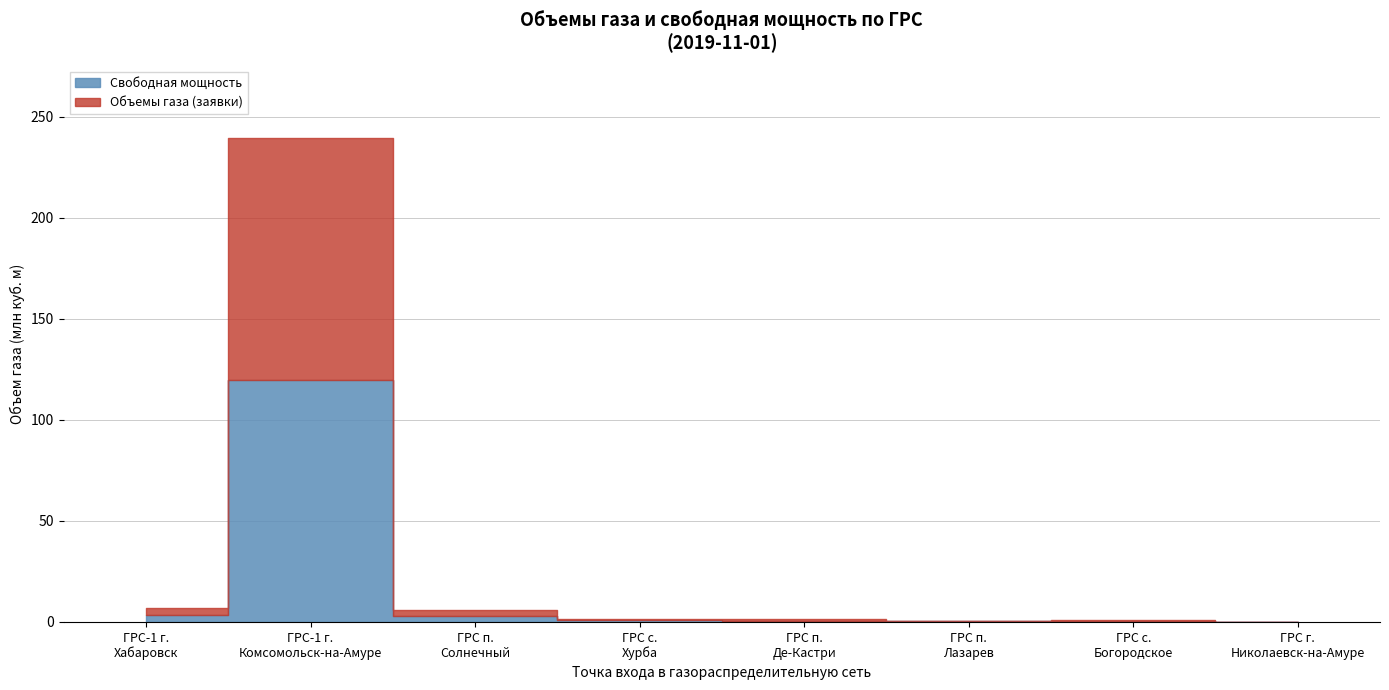

What are all the series names shown in the legend?

Объемы газа (заявки), Свободная мощность